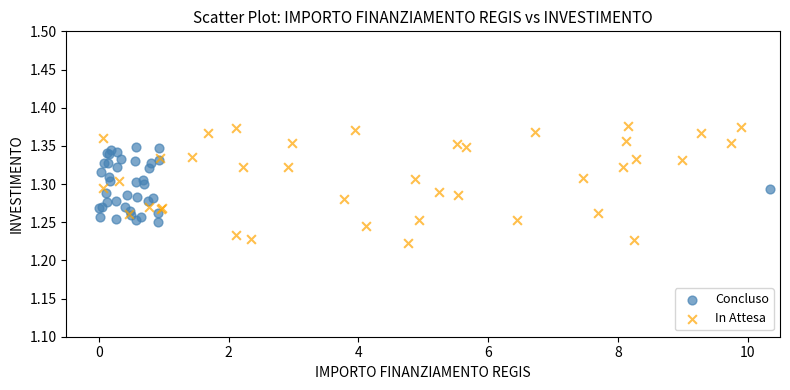

Which series reaches the maximum Y coordinate?

In Attesa